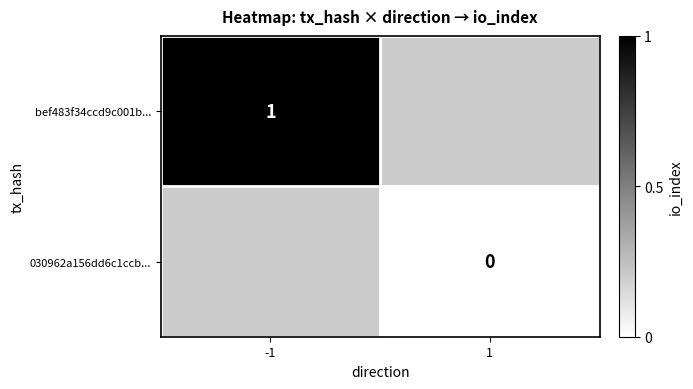

True or false: bef483f34ccd9c001b... has a value of 1 at -1.

True